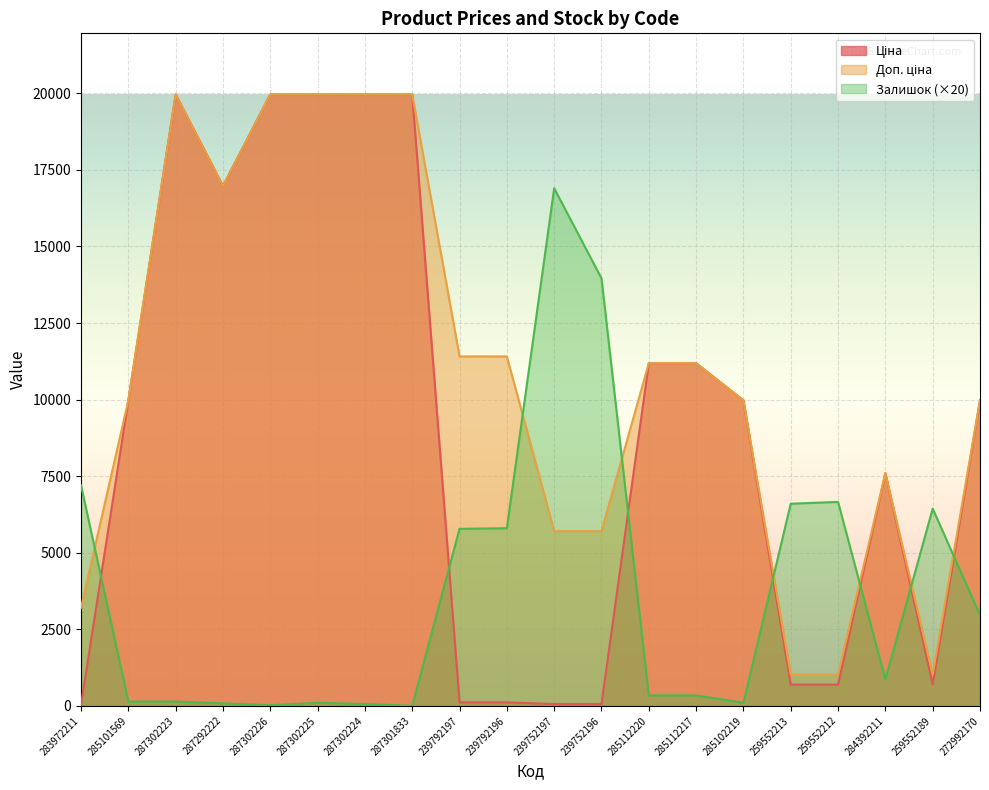

Which series has the largest total across all categories?

Доп. ціна